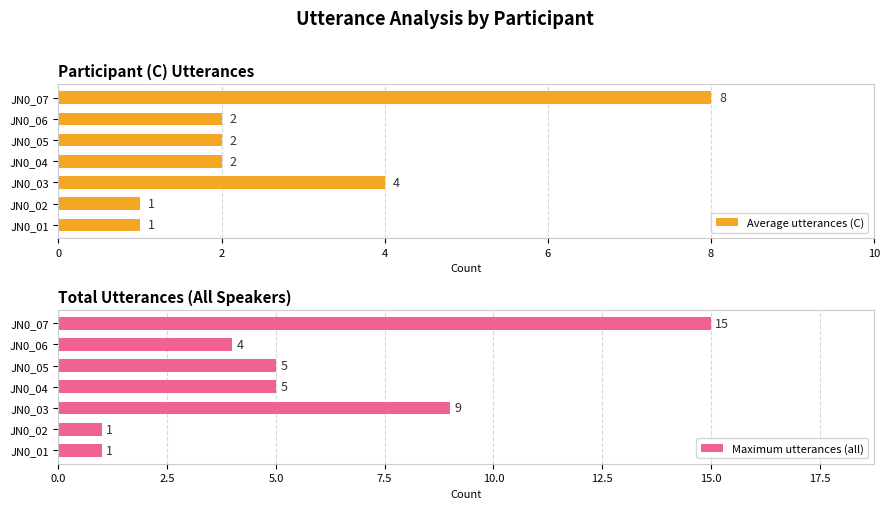

How many bars are there in total?

14